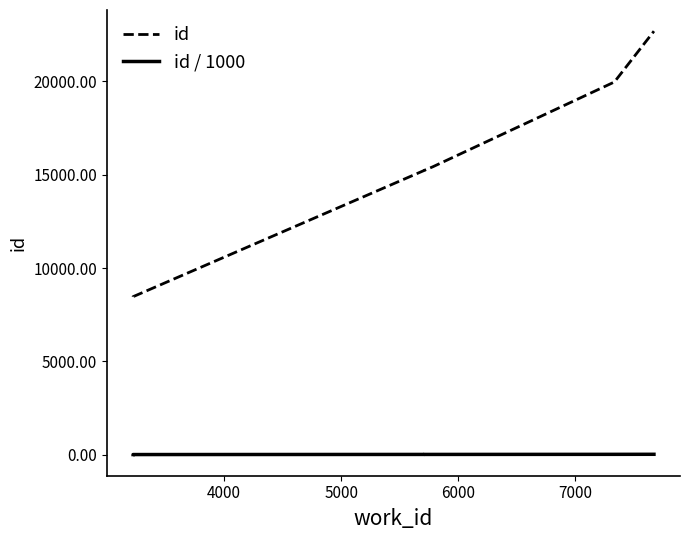

List the series in order of their overall mean, highest first.

id, id / 1000